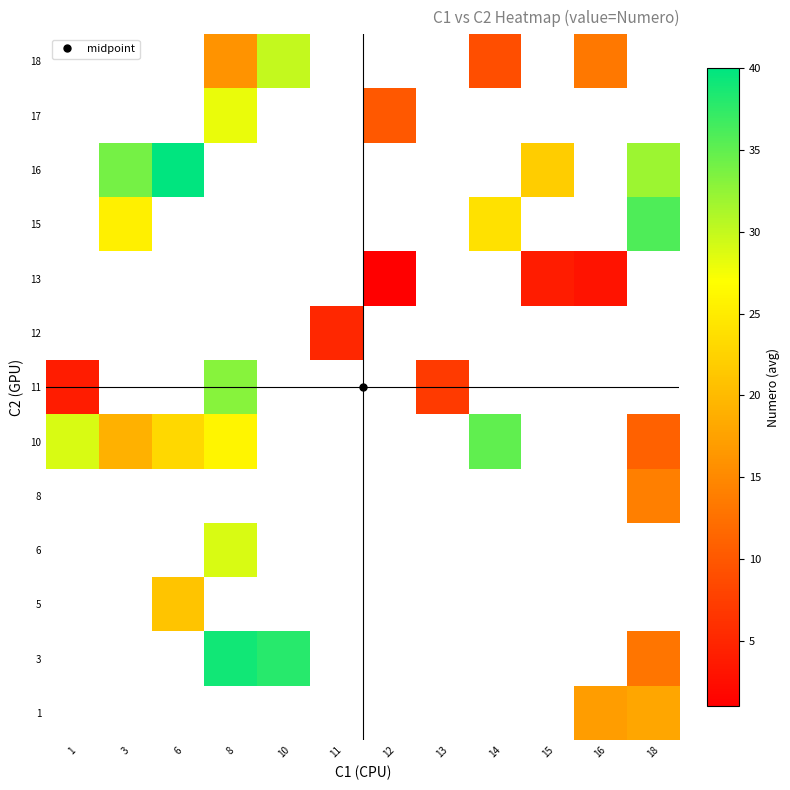

Is it true that 11 equals 10.0 at 13?

False